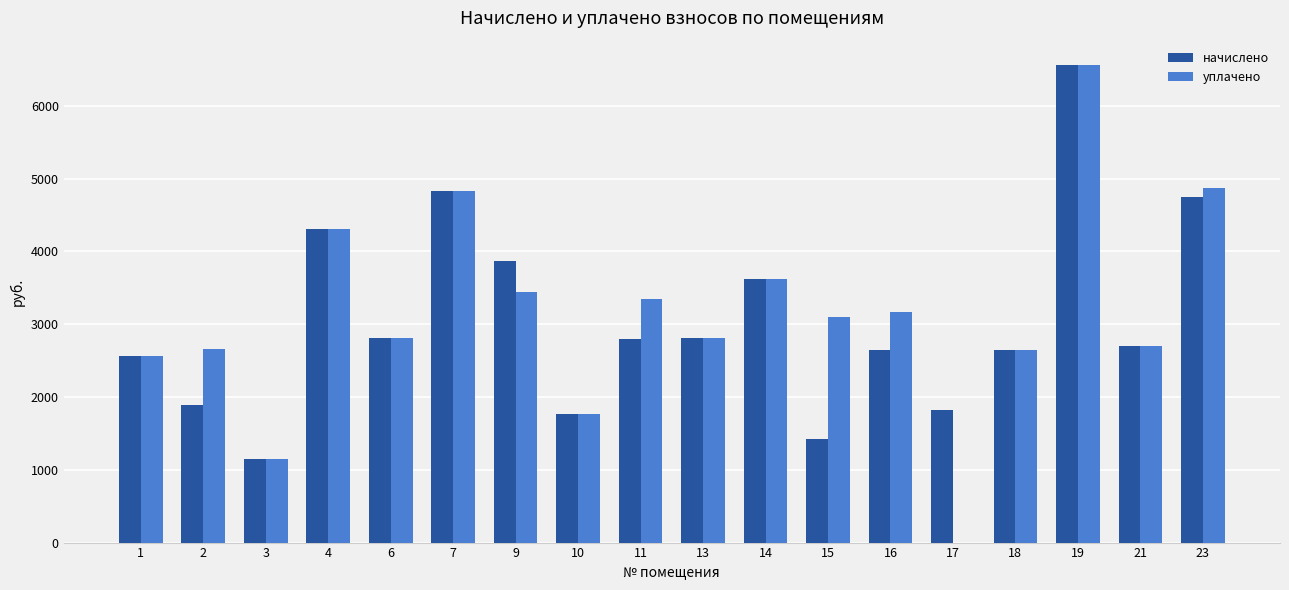

The уплачено series shows 4721.1 at 21. True or false?

False